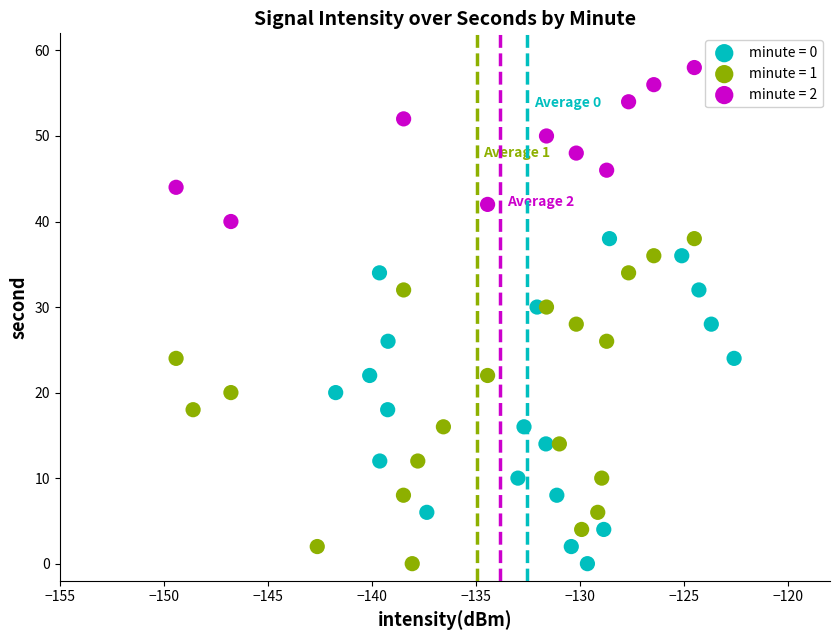

Which series contains the highest Y value?

minute = 2